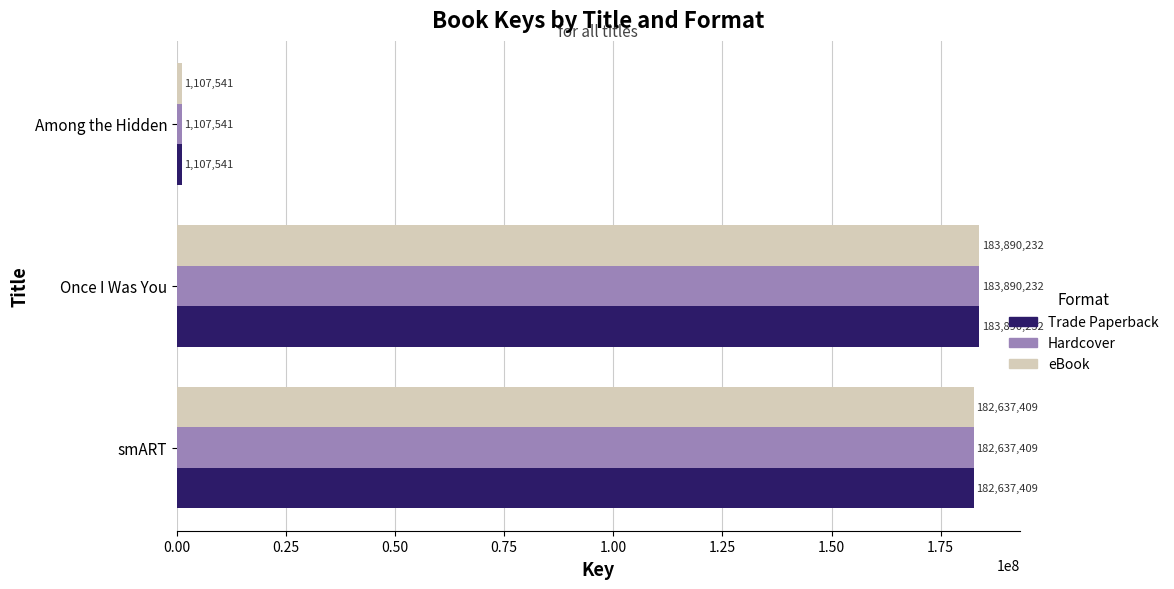

How many data points does each series have?

3